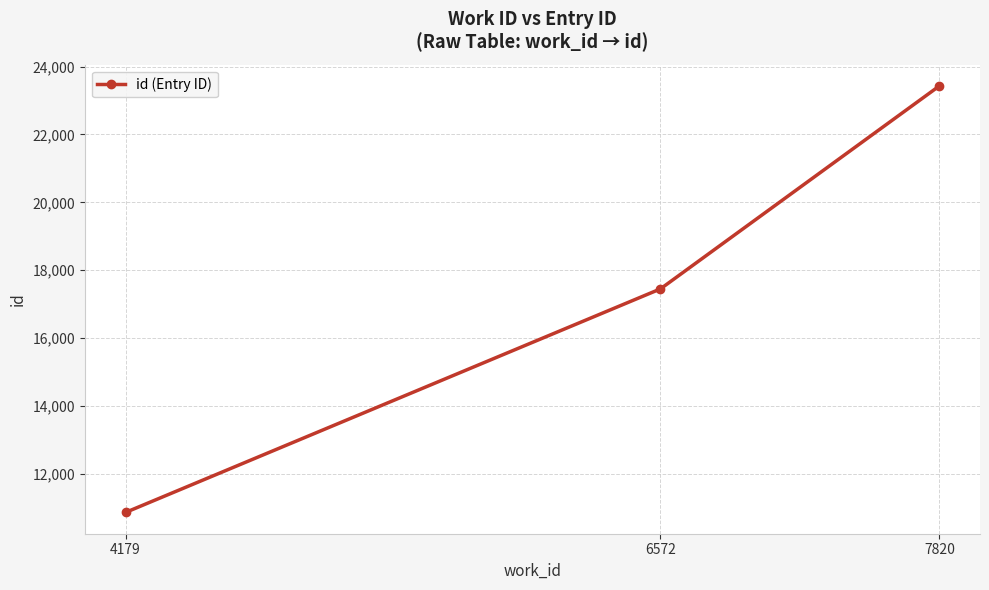

Is this an area chart (filled region under the line)?

No